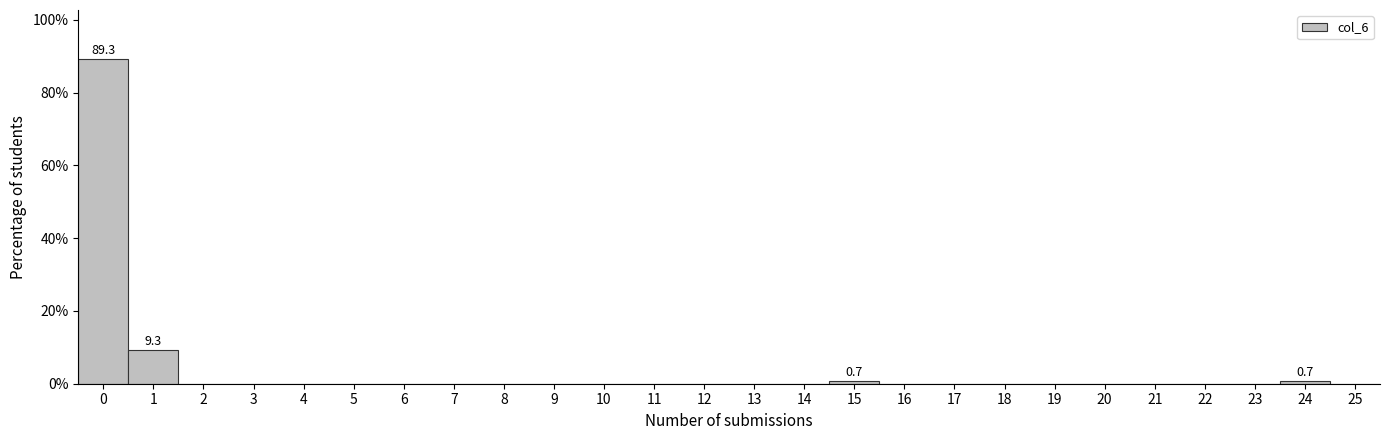

Reading left to right, transcribe all the data shown in this chart.

0=89.3	1=9.3	2=0.0	3=0.0	4=0.0	5=0.0	6=0.0	7=0.0	8=0.0	9=0.0	10=0.0	11=0.0	12=0.0	13=0.0	14=0.0	15=0.7	16=0.0	17=0.0	18=0.0	19=0.0	20=0.0	21=0.0	22=0.0	23=0.0	24=0.7	25=0.0